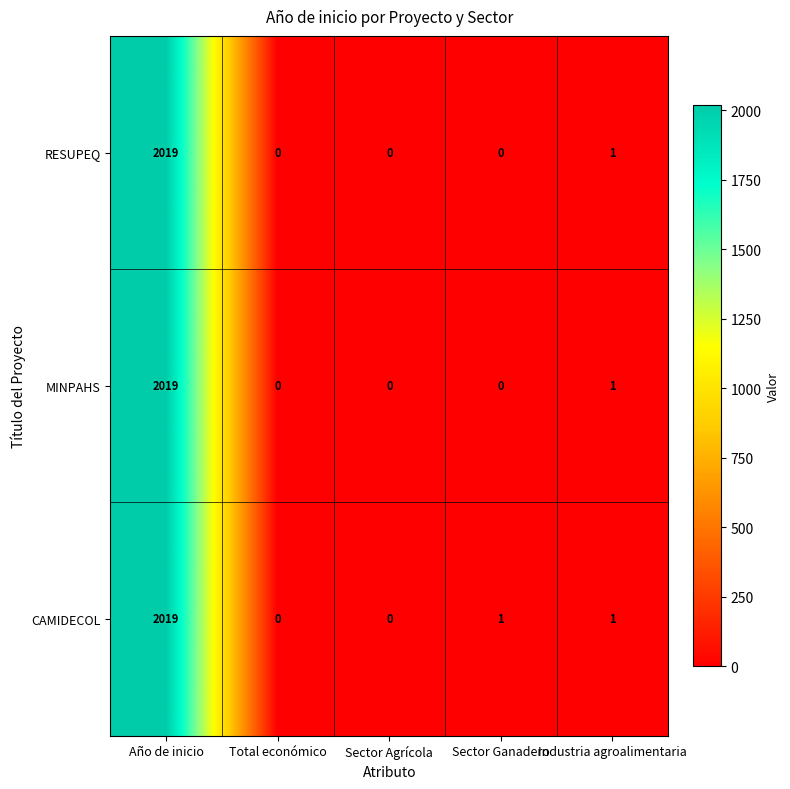

Which label corresponds to the largest value in the chart?

Año de inicio